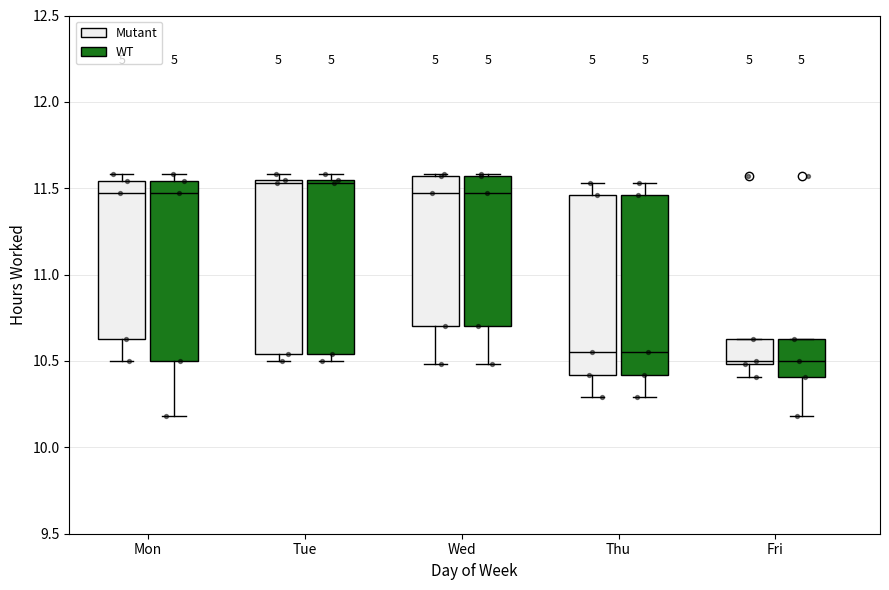

Reading left to right, read every box against the y-axis: the position of its median line, the range the box covers, and the ends of its whiskers. The values are not printed on the chart, so give them approximately, as read against the axis.

Mon (Mutant): median 11.45, box 10.65 to 11.55, whiskers 10.50 to 11.60
Mon (WT): median 11.45, box 10.50 to 11.55, whiskers 10.20 to 11.60
Tue (Mutant): median 11.55 (just below the box's upper edge), box 10.55 to 11.55, whiskers 10.50 to 11.60
Tue (WT): median 11.55 (just below the box's upper edge), box 10.55 to 11.55, whiskers 10.50 to 11.60
Wed (Mutant): median 11.45, box 10.70 to 11.55, whiskers 10.50 to 11.60
Wed (WT): median 11.45, box 10.70 to 11.55, whiskers 10.50 to 11.60
Thu (Mutant): median 10.55, box 10.40 to 11.45, whiskers 10.30 to 11.55
Thu (WT): median 10.55, box 10.40 to 11.45, whiskers 10.30 to 11.55
Fri (Mutant): median 10.50 (just above the box's lower edge), box 10.50 to 10.65, whiskers 10.40 to 10.65
Fri (WT): median 10.50, box 10.40 to 10.65, whiskers 10.20 to 10.65